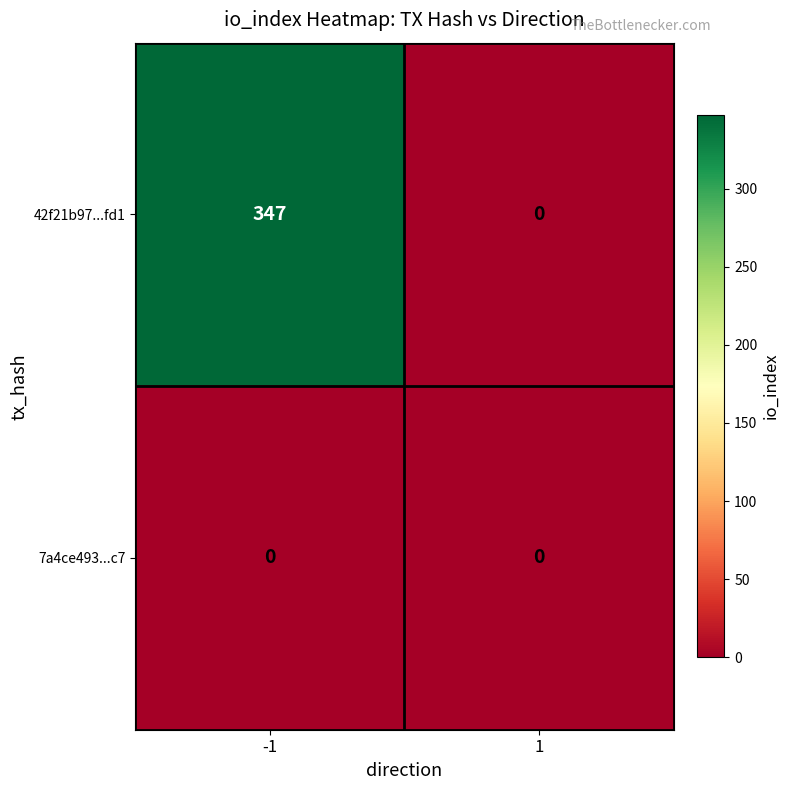

Rank the series by their maximum value, from lowest to highest.

7a4ce493...c7, 42f21b97...fd1